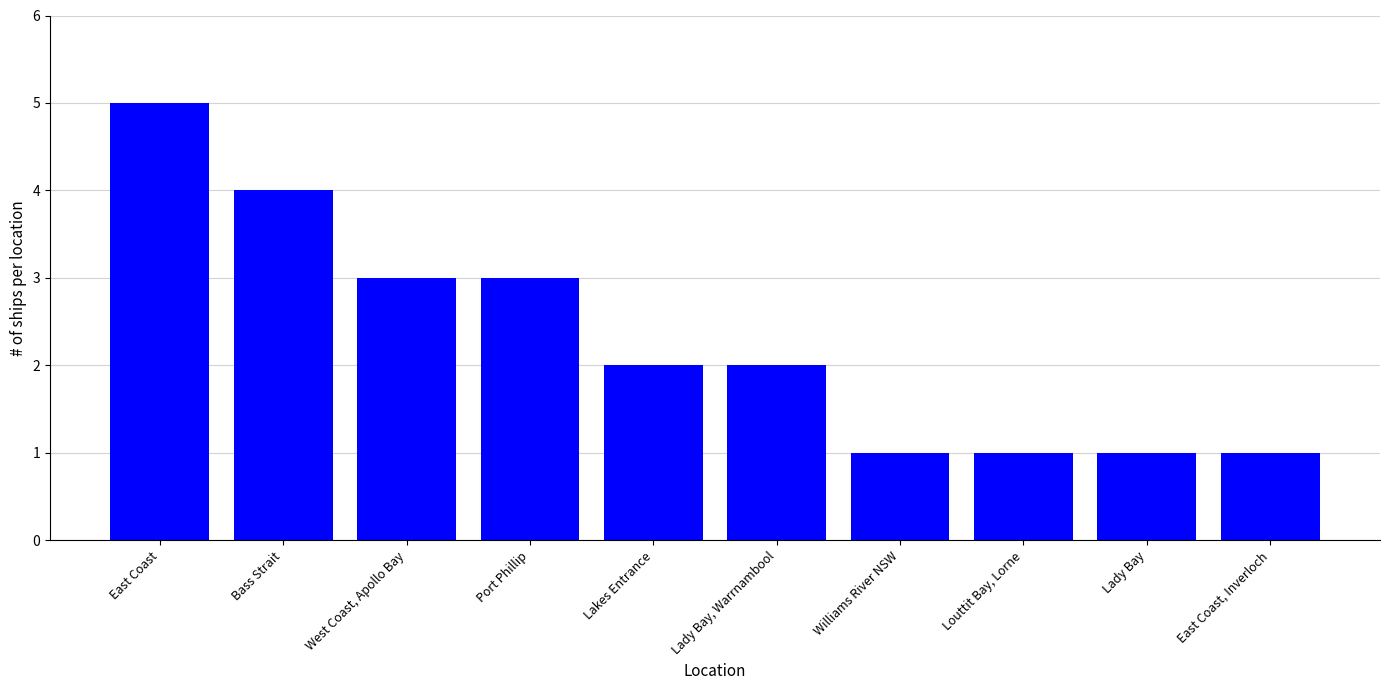

How many bars are there in total?

10